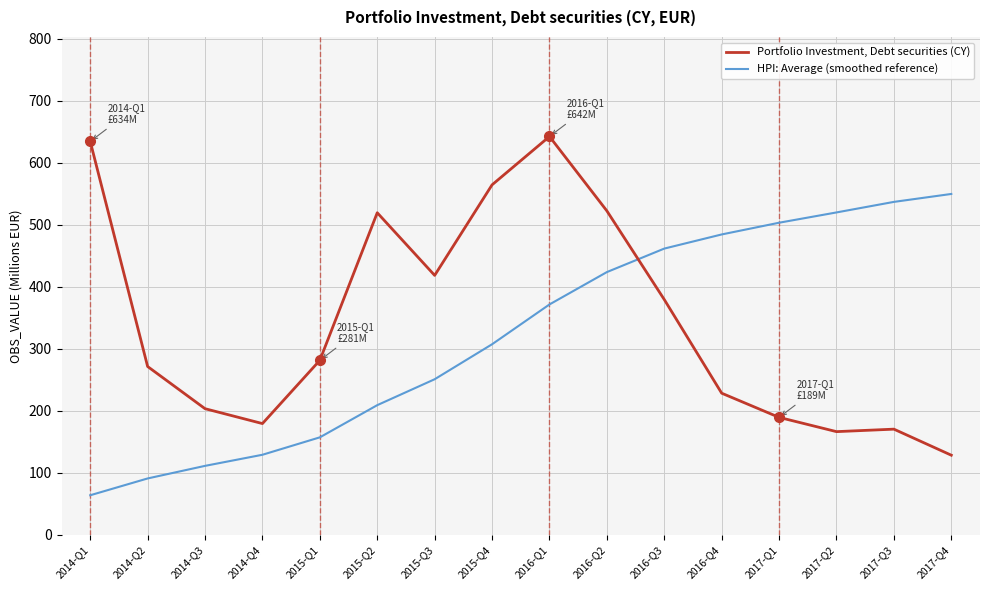

Does the chart have visible grid lines?

Yes